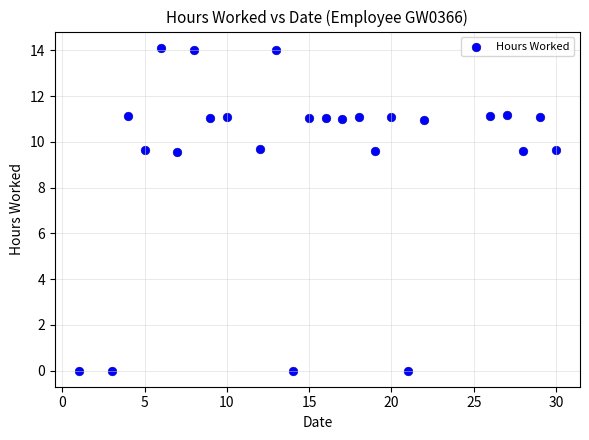

What is the range of X values (max minus min)?

29.0